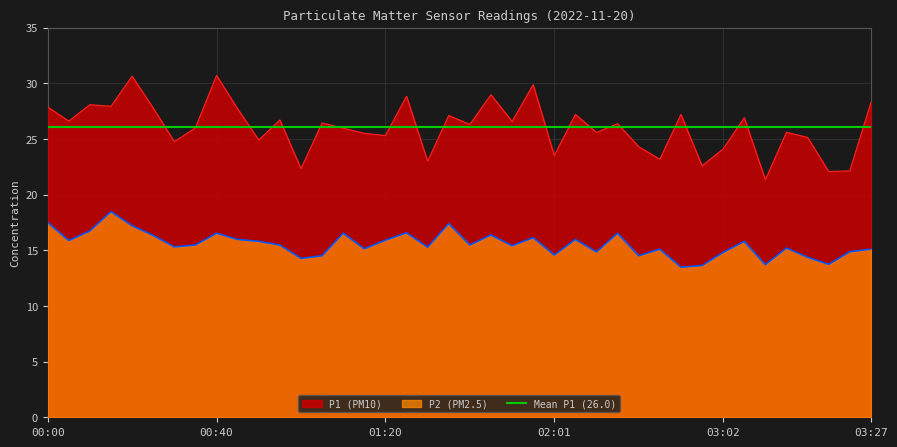

Count the number of categories in the chart.

40